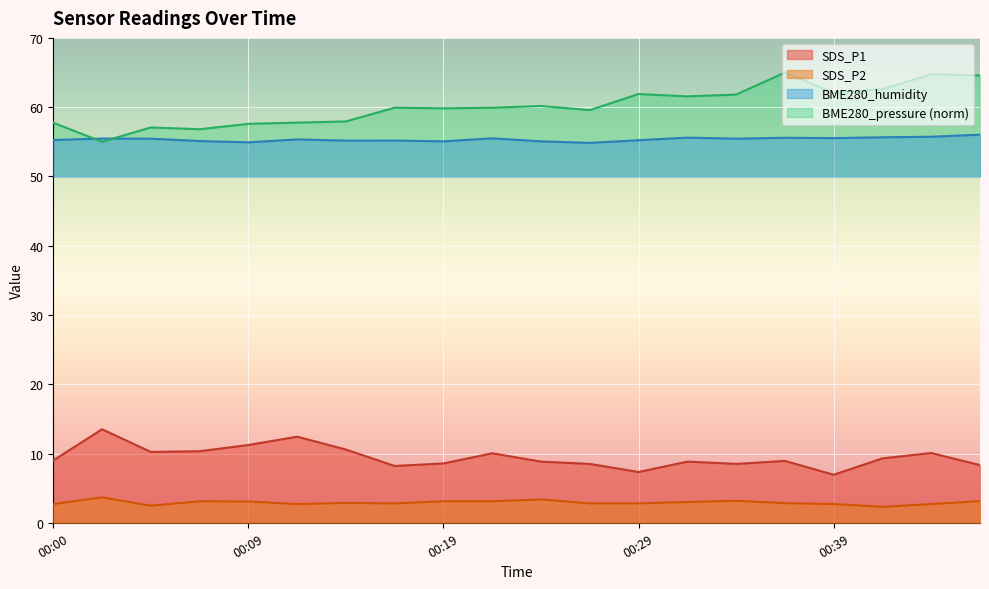

True or false: BME280_pressure_norm and SDS_P1 cross at least once.

False